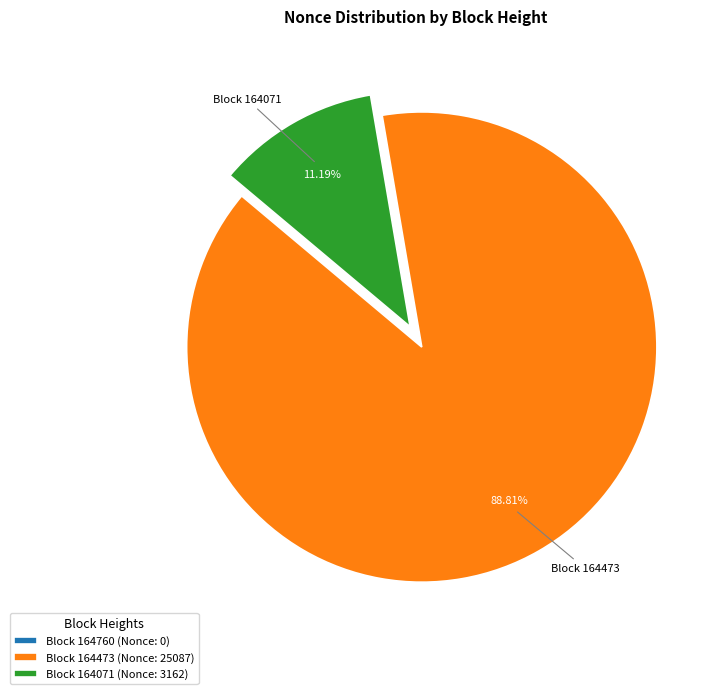

What is the largest slice in the pie chart?

Block 164473 (Nonce: 25087)